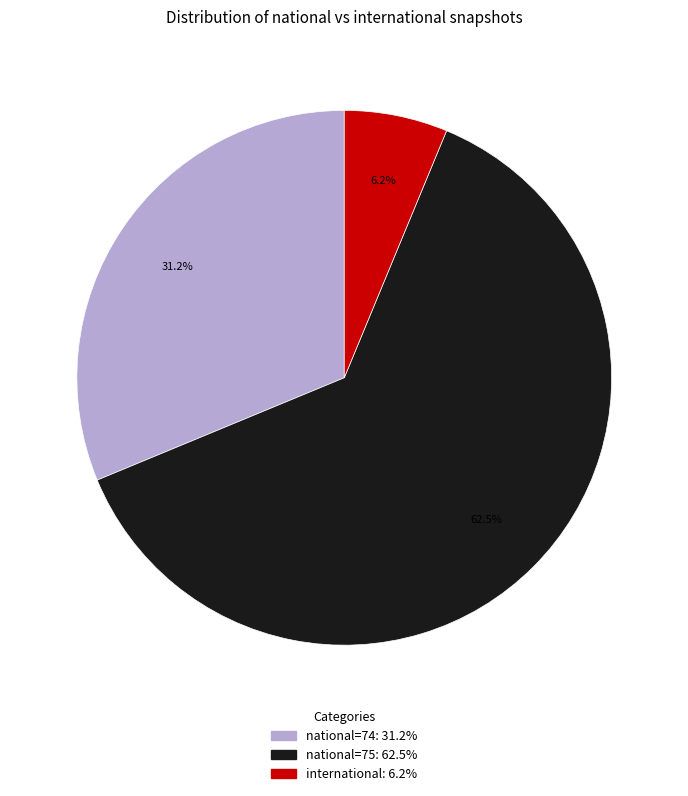

Does any single category account for the majority?

Yes